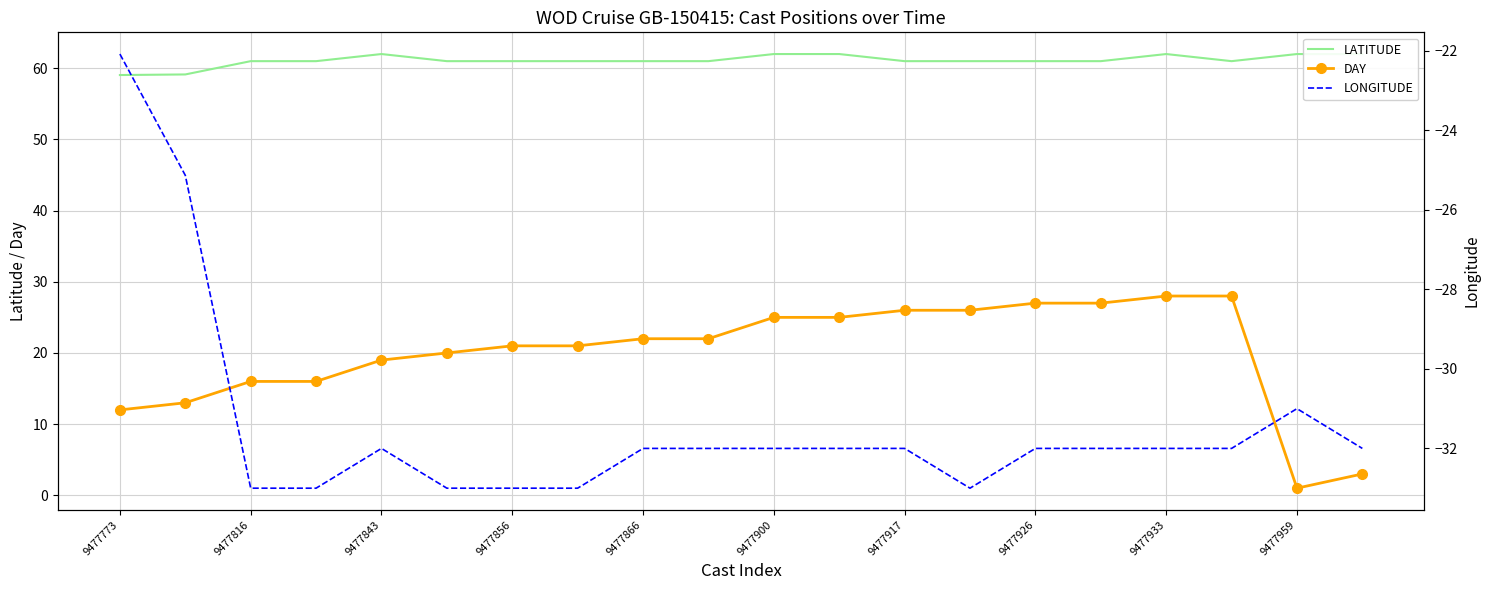

What is the approximate value of LATITUDE at 9477856?

61.0